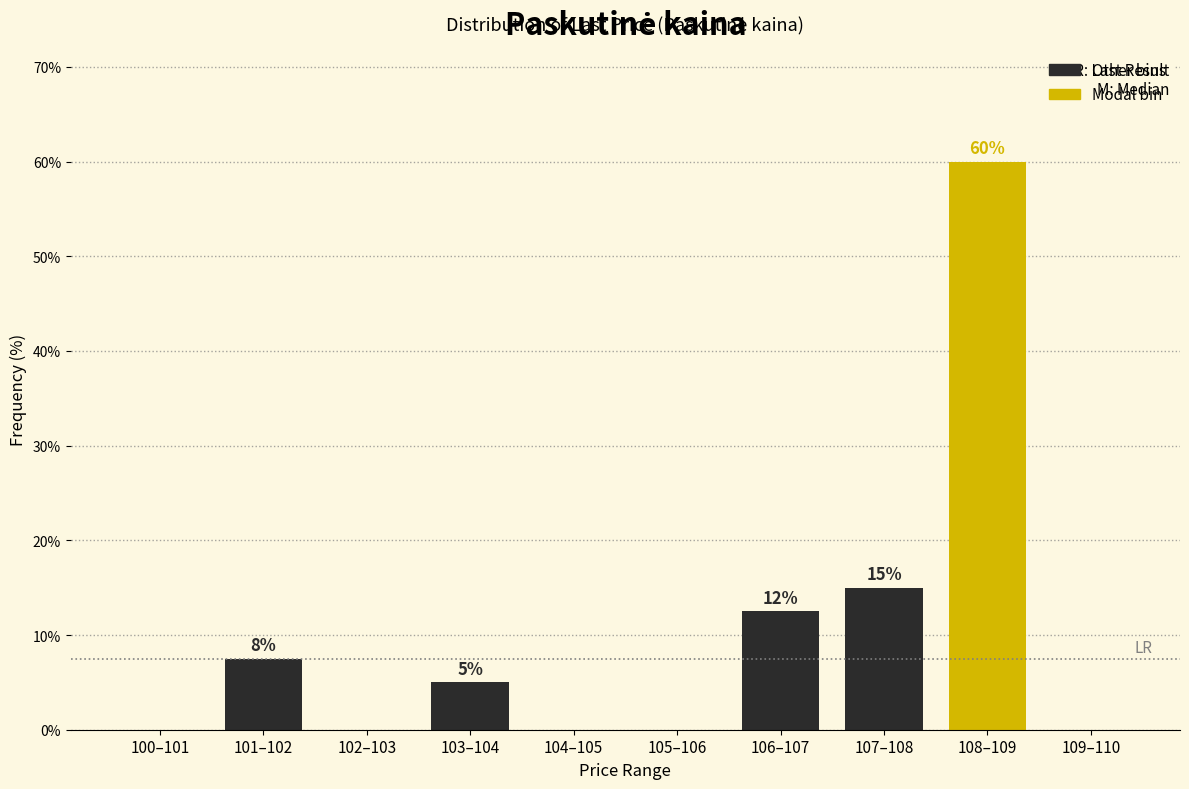

What is the change in value from 107–108 to 108–109?

+45.0